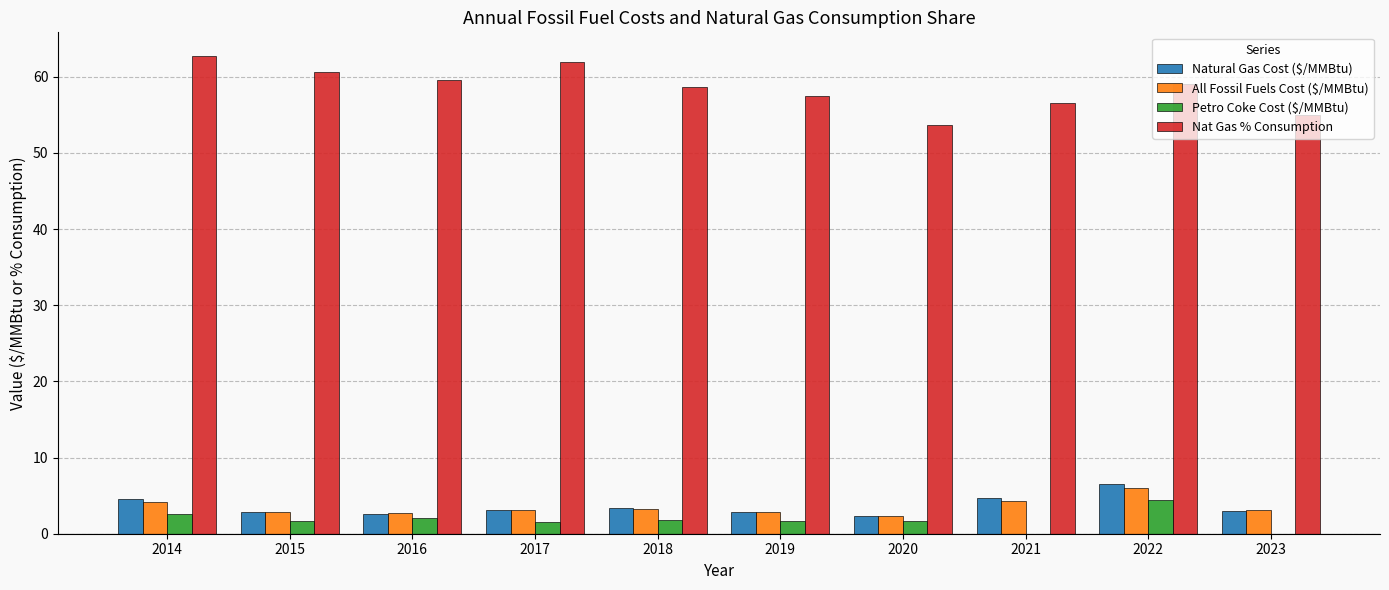

The Nat Gas % Consumption series shows 91.3 at 2020. True or false?

False